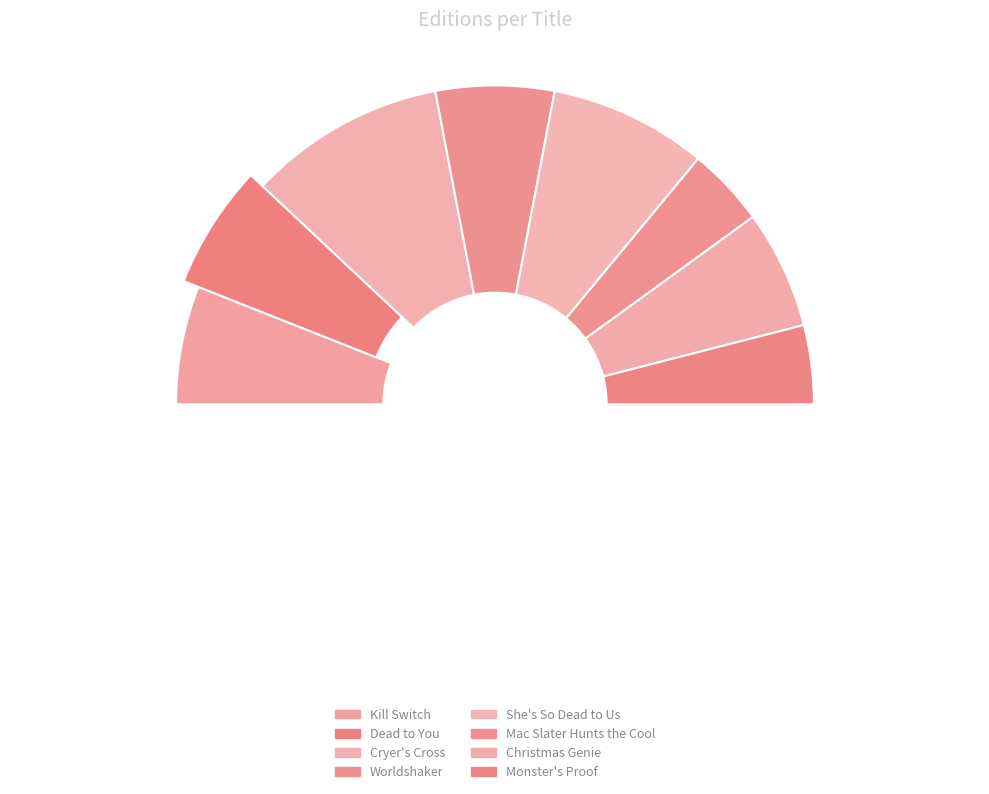

Is the sum of Kill Switch and Worldshaker greater than half?

No